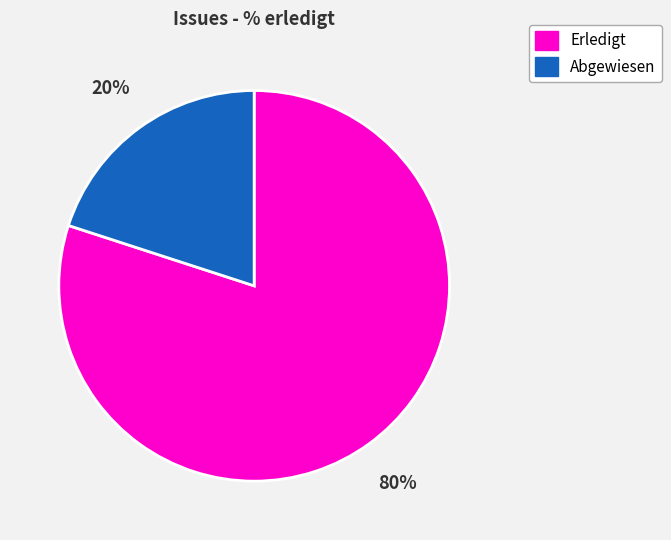

Which has a higher value, Erledigt or Abgewiesen?

Erledigt